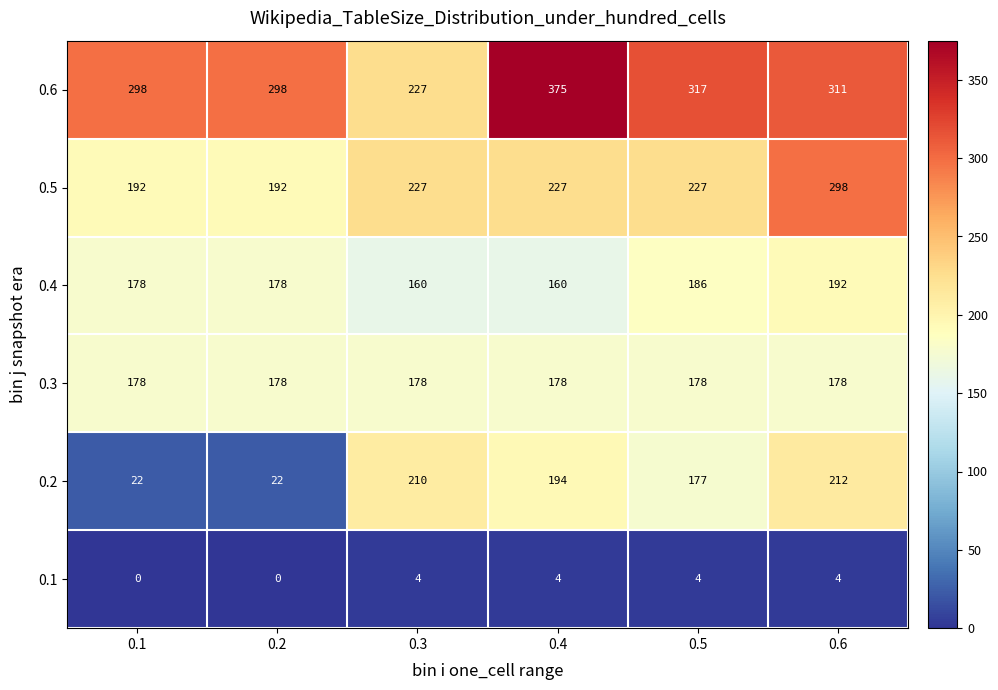

How many categories are shown in the chart?

6